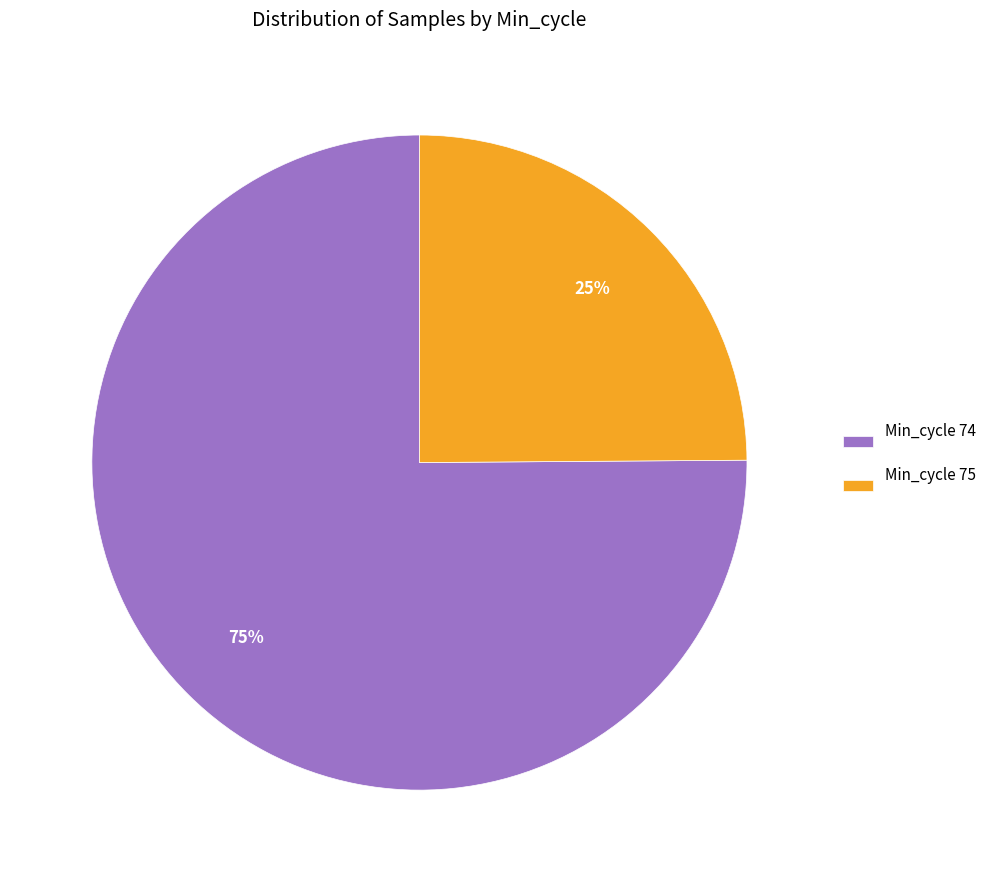

Which slice is the smallest?

Min_cycle 75